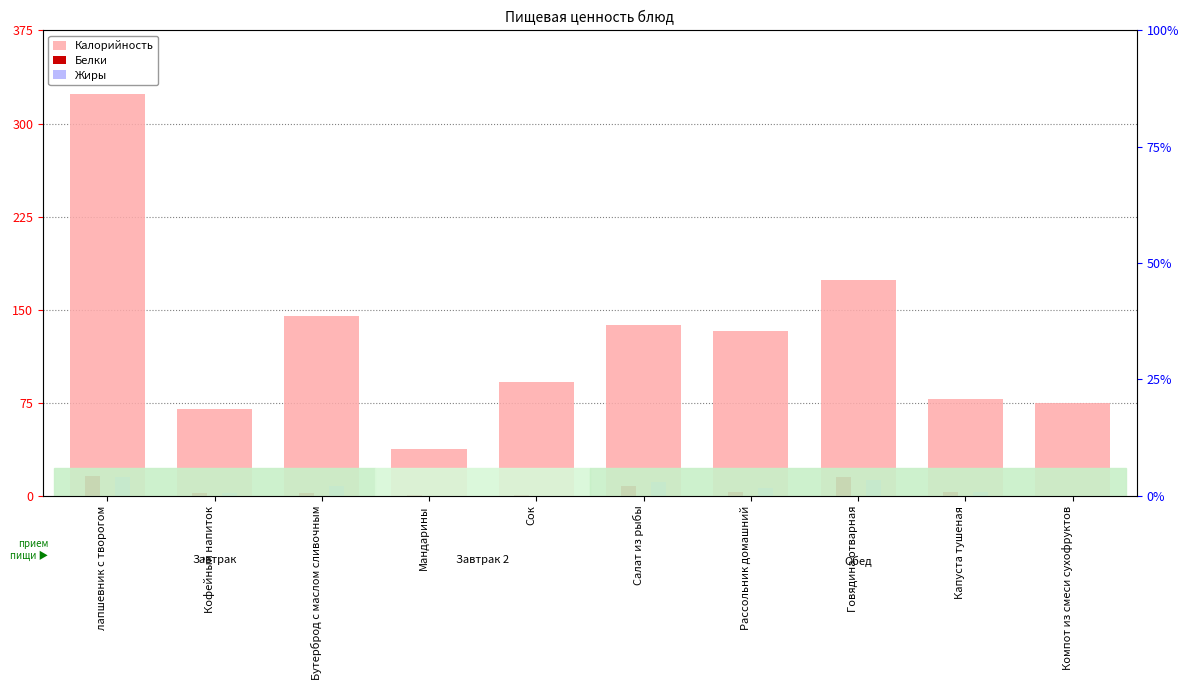

At which label does Калорийность reach its minimum?

Мандарины